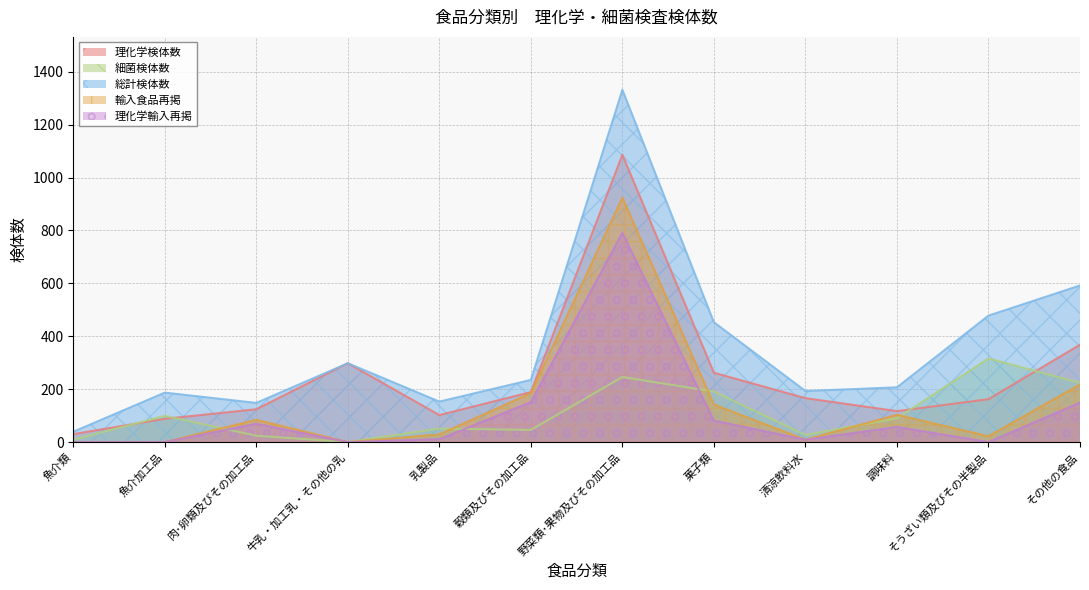

What is the label of the 5th point from the left?

乳製品